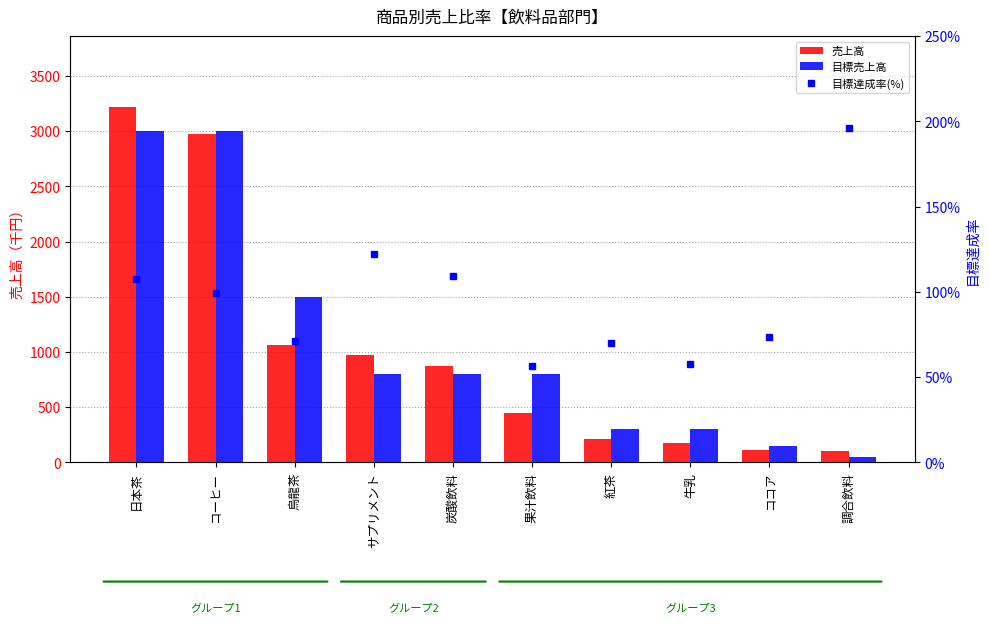

Between サプリメント and 炭酸飲料, which is larger?

サプリメント